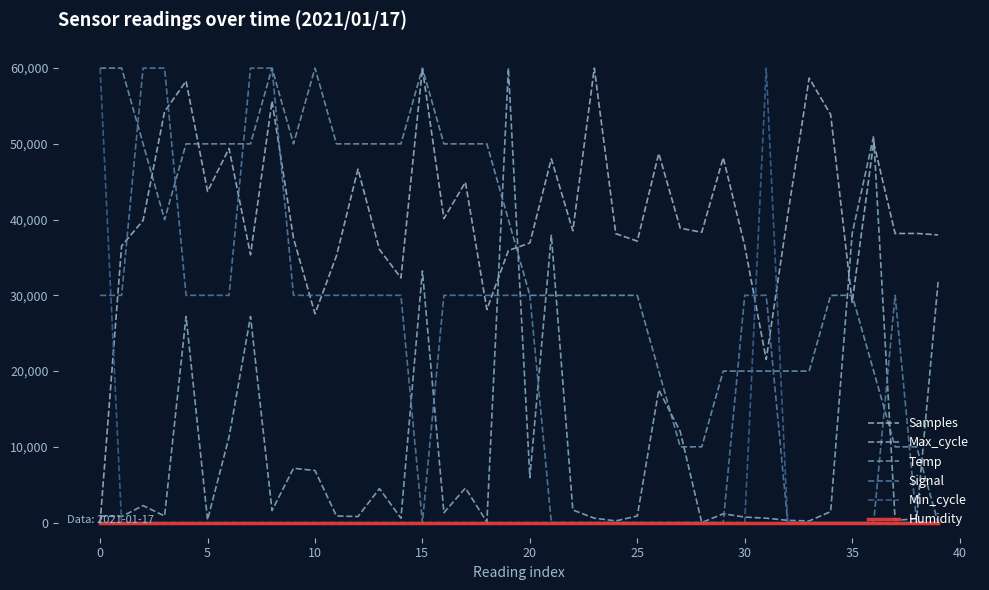

Does the chart have visible grid lines?

No